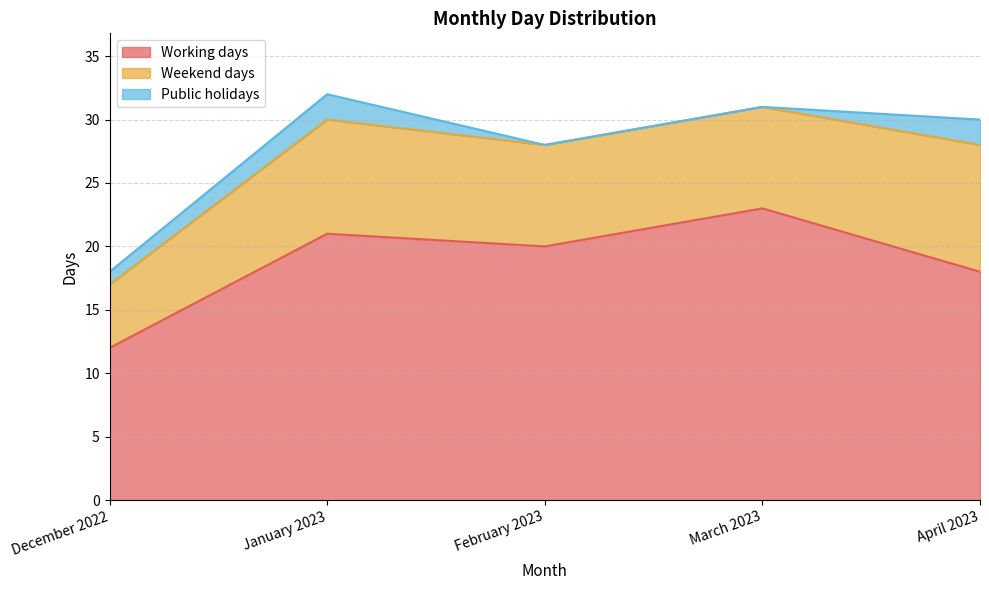

True or false: Weekend days and Public holidays intersect in this chart.

False